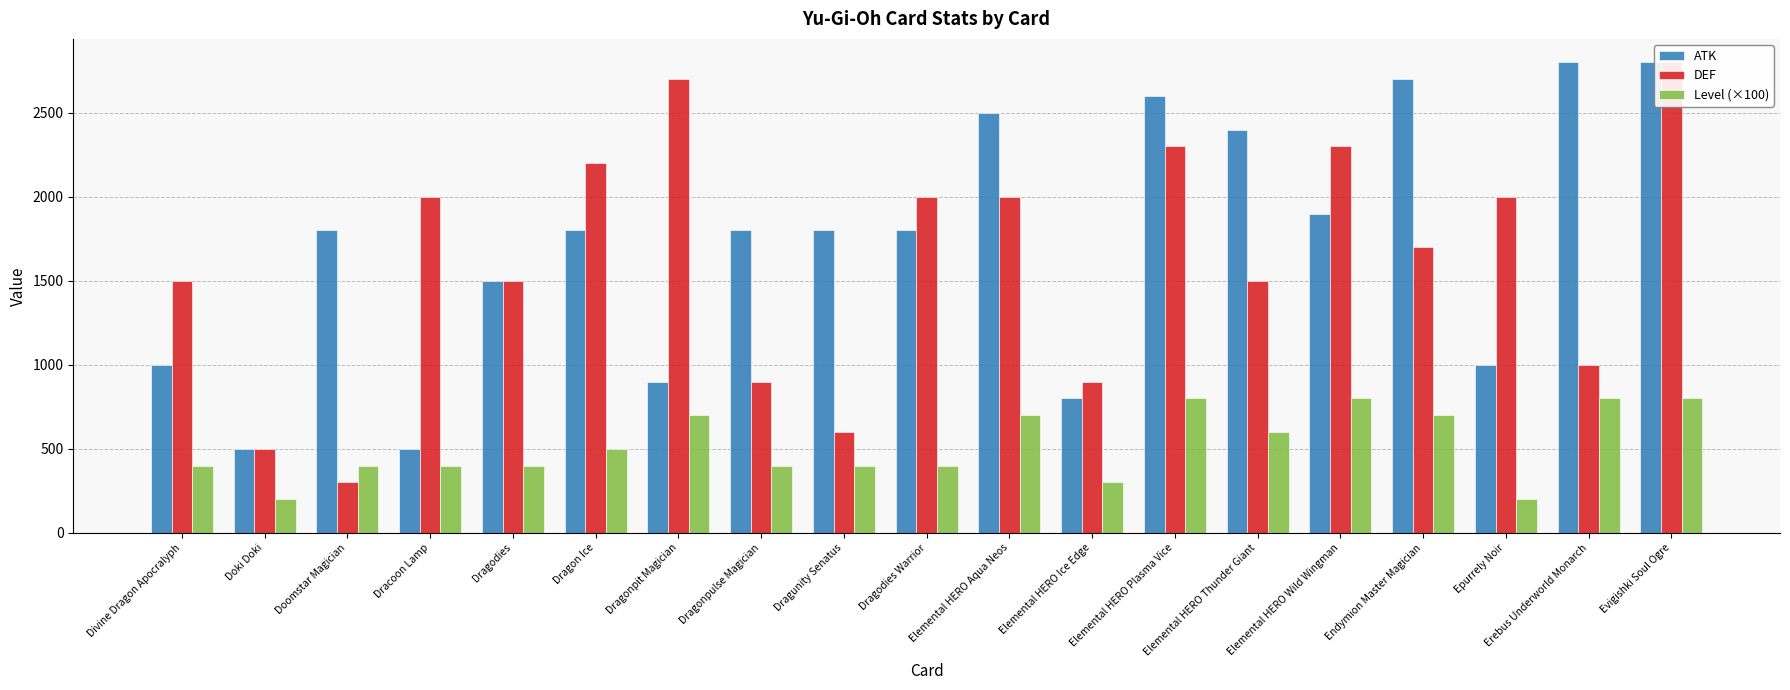

At which label does DEF reach its peak?

Evigishki Soul Ogre